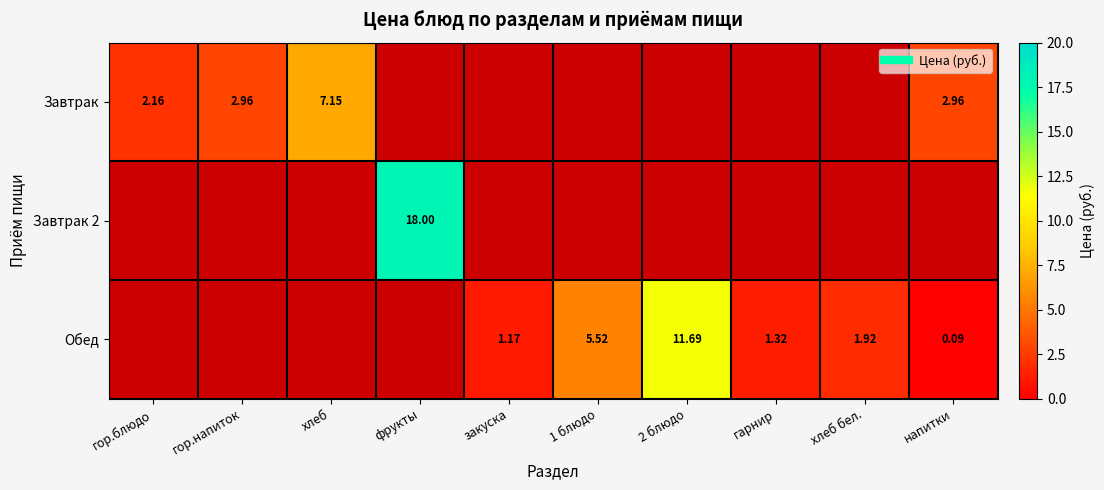

How many positive values does the Завтрак series have?

4